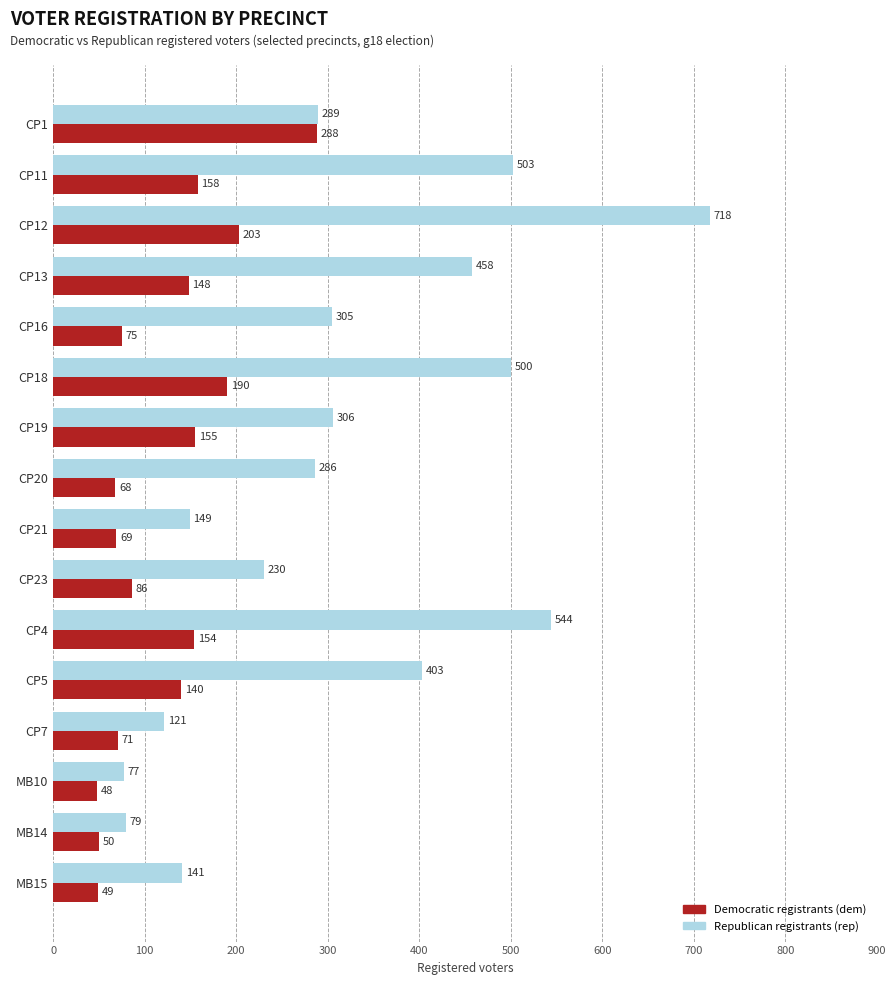

At which category is the sum across all series the highest?

CP12